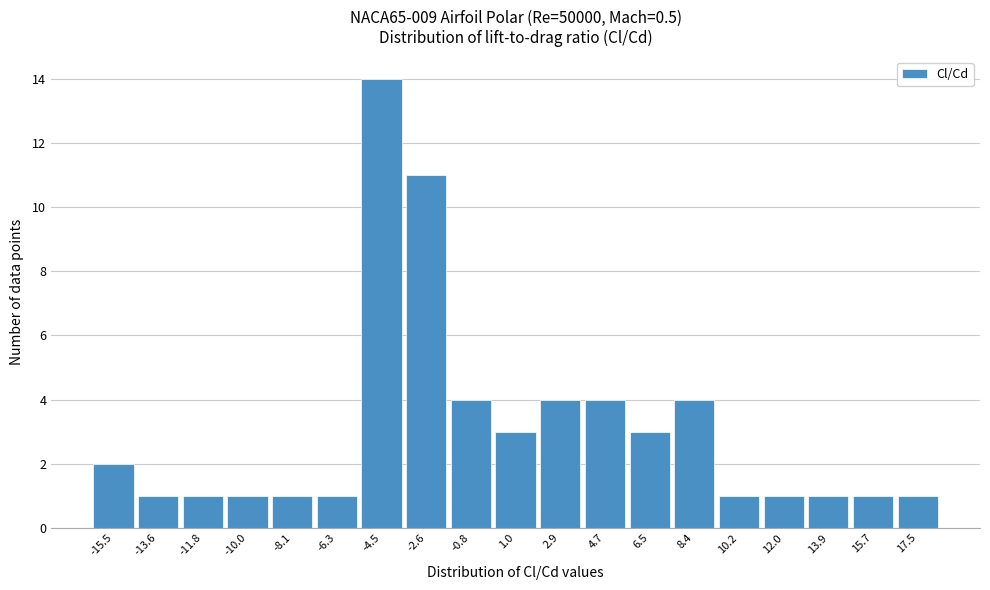

Over which range of the x-axis is the bar tallest?

-5.4 to -3.6